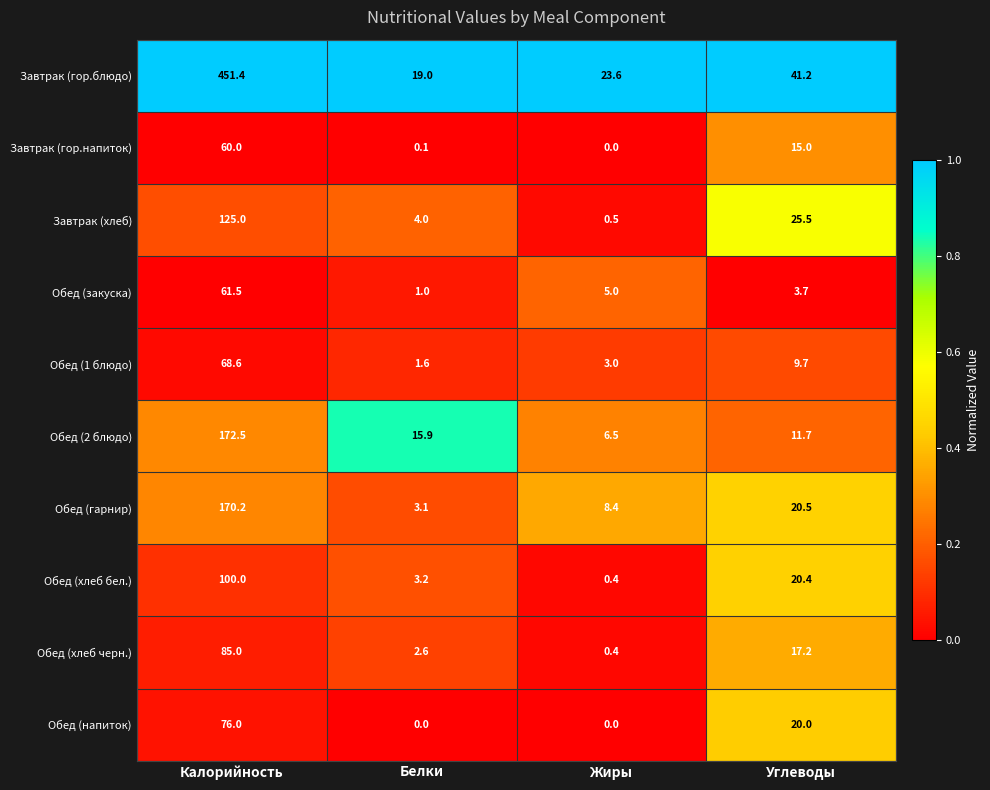

What is the sum of the Обед (1 блюдо) values at Углеводы and Калорийность?

78.3